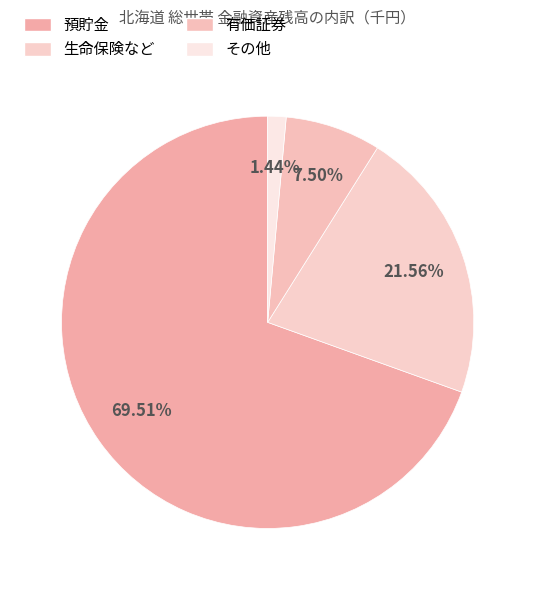

Combined, do 生命保険など and 預貯金 account for over 50%?

Yes